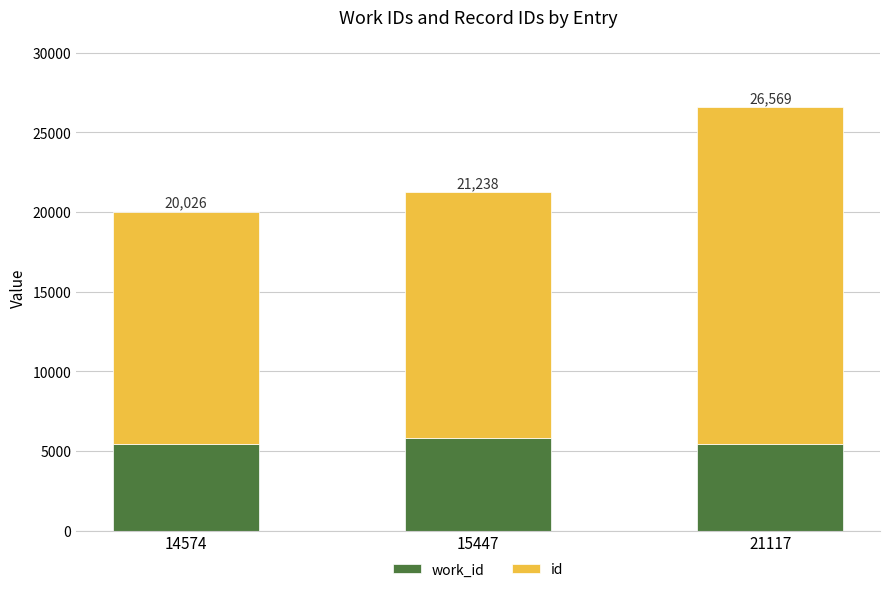

Rank the categories by work_id value from lowest to highest.

14574, 21117, 15447